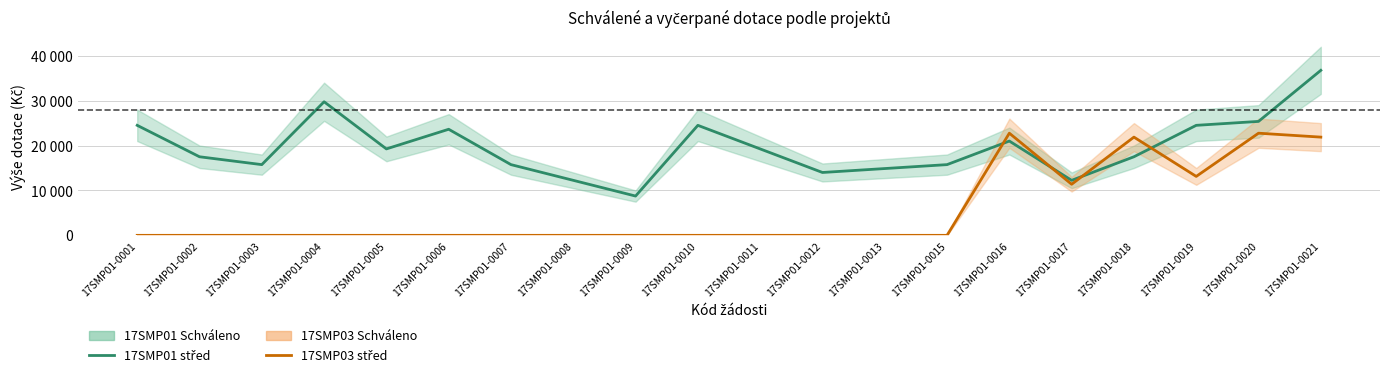

What is the difference between the maximum and minimum values in the 17SMP03 střed series?

22750